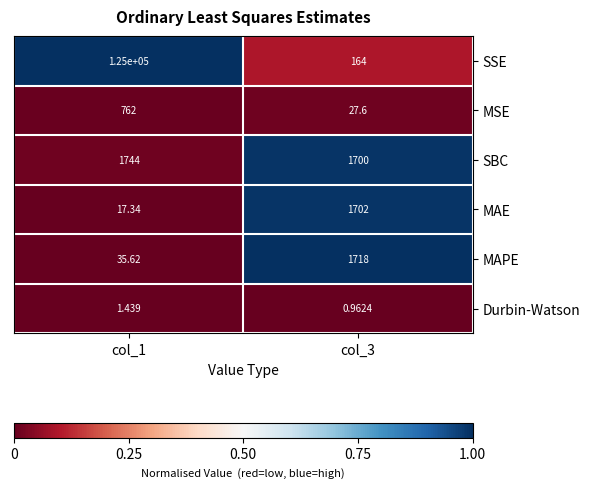

Which series has the largest total across all categories?

SSE